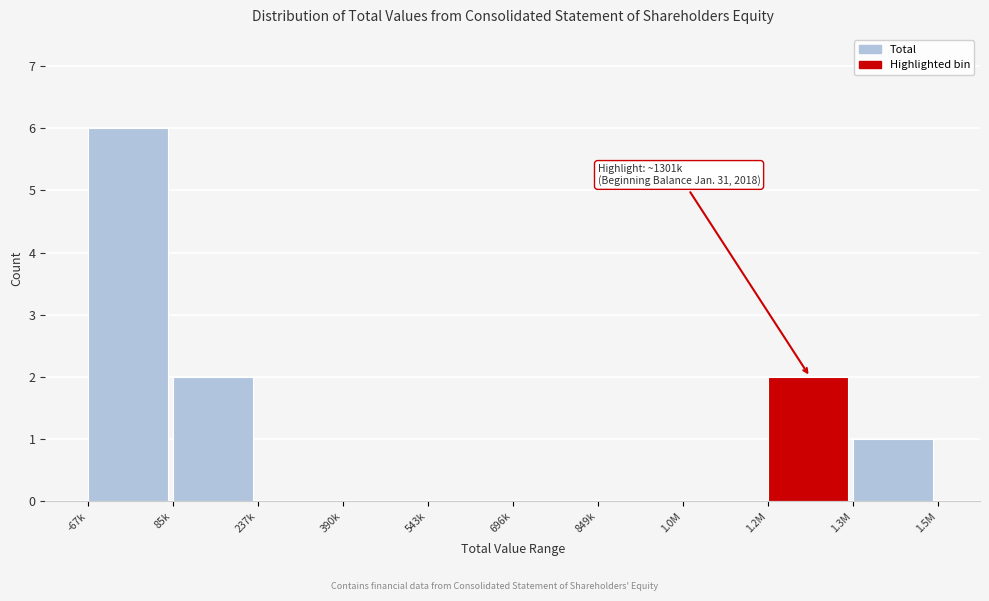

Reading right to left, list all the values displayed in this chart.

1.3M=1	1.2M=2	1.0M=0	849k=0	696k=0	543k=0	390k=0	237k=0	85k=2	-67k=6